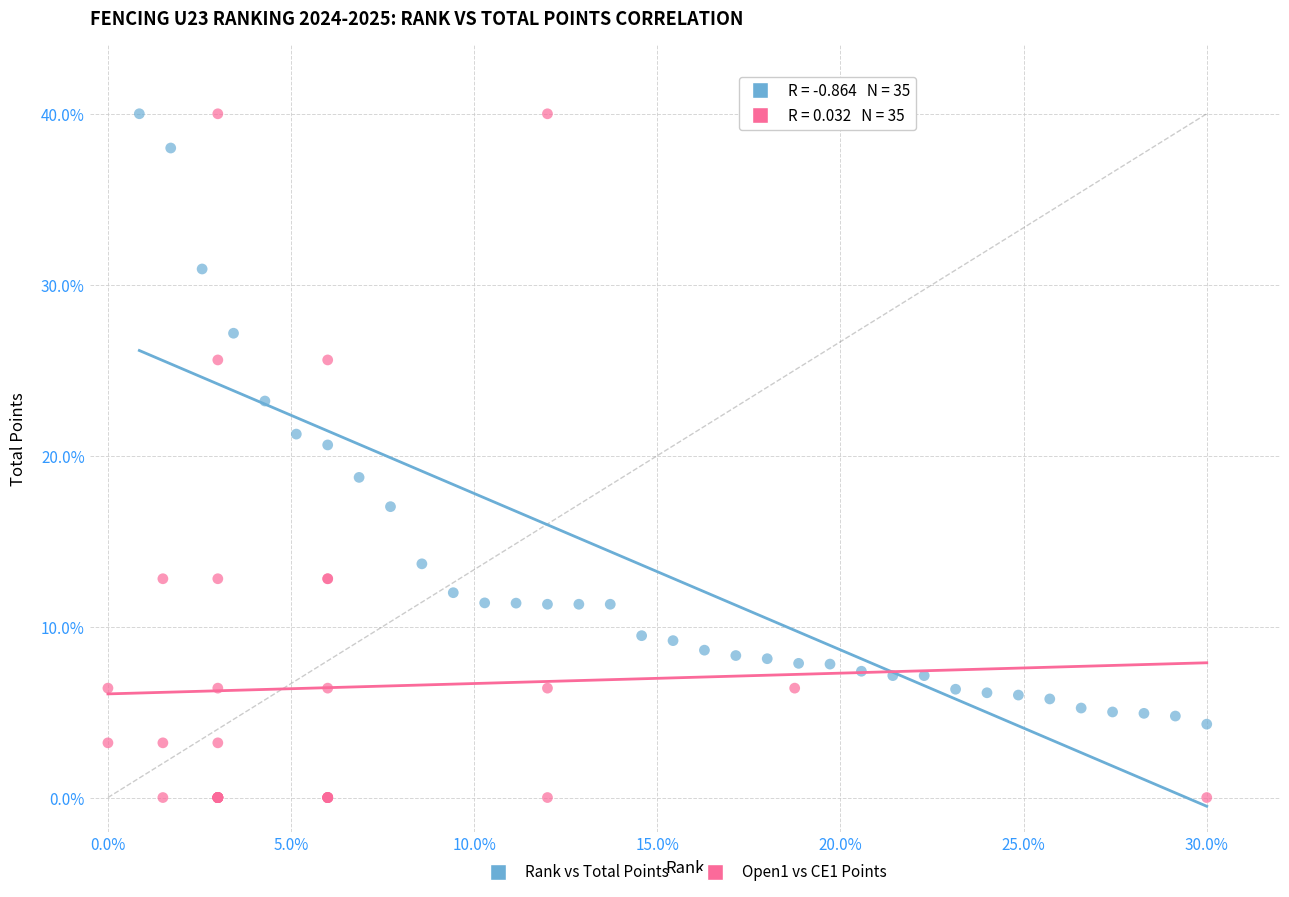

Which series has the widest spread of Y values?

Open1 vs CE1 Points